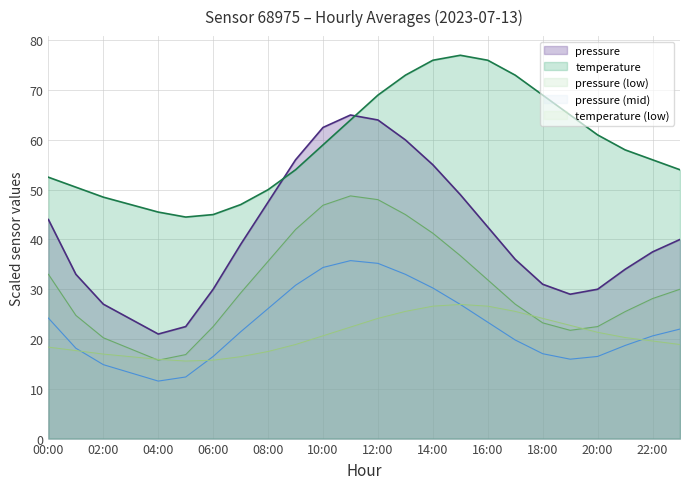

Where is temperature nearest to the value 60?

10:00